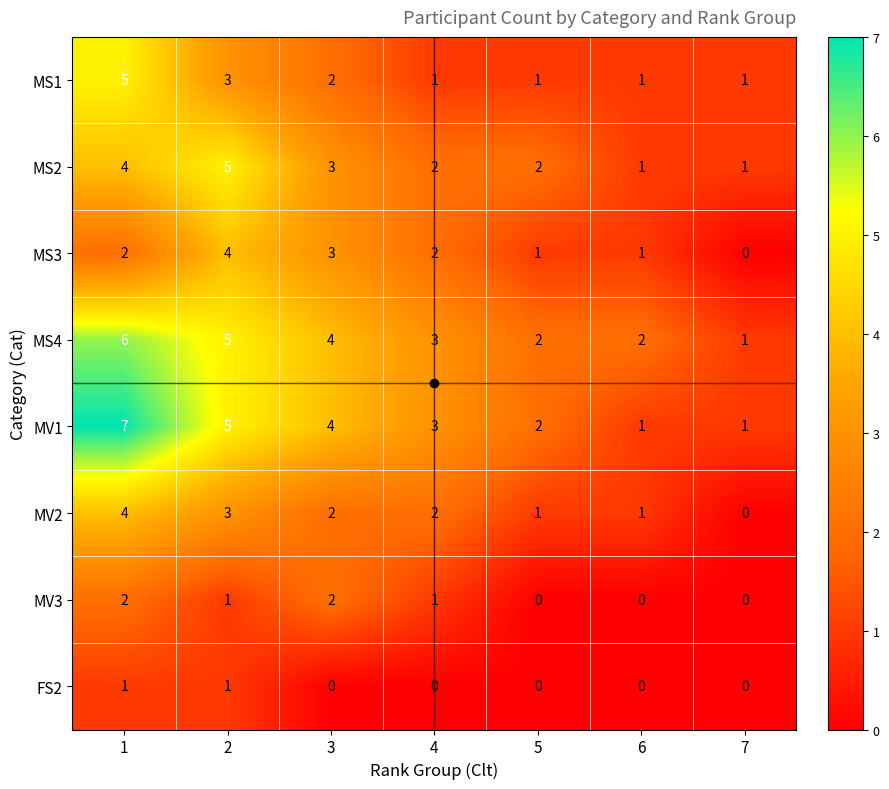

Which category has the lowest value in the MS4 series?

7